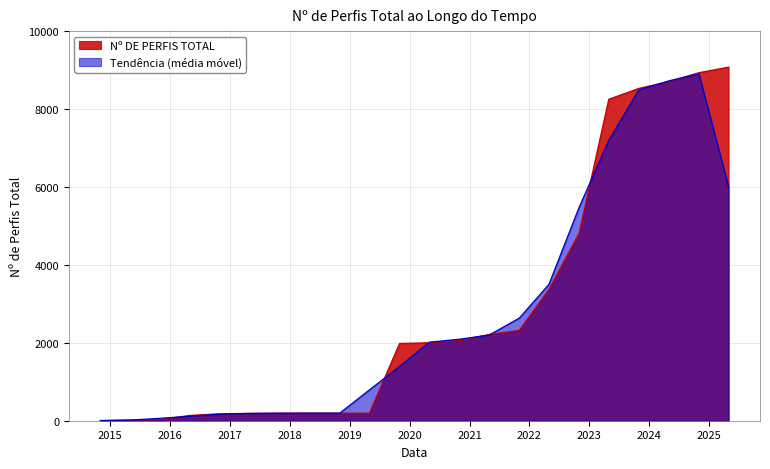

Rank the categories by value from highest to lowest.

2025-05-01, 2024-11-01, 2024-05-01, 2023-11-01, 2023-05-01, 2022-11-01, 2022-05-01, 2021-11-01, 2021-05-01, 2020-11-01, 2020-05-01, 2019-11-01, 2017-11-01, 2018-05-01, 2018-11-01, 2019-05-01, 2017-05-01, 2016-11-01, 2016-05-01, 2015-11-01, 2015-05-01, 2014-11-01